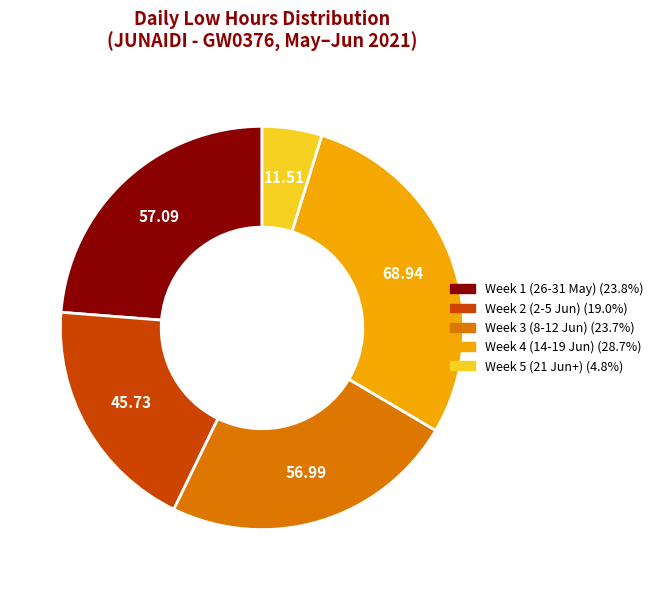

Does any single category account for the majority?

No